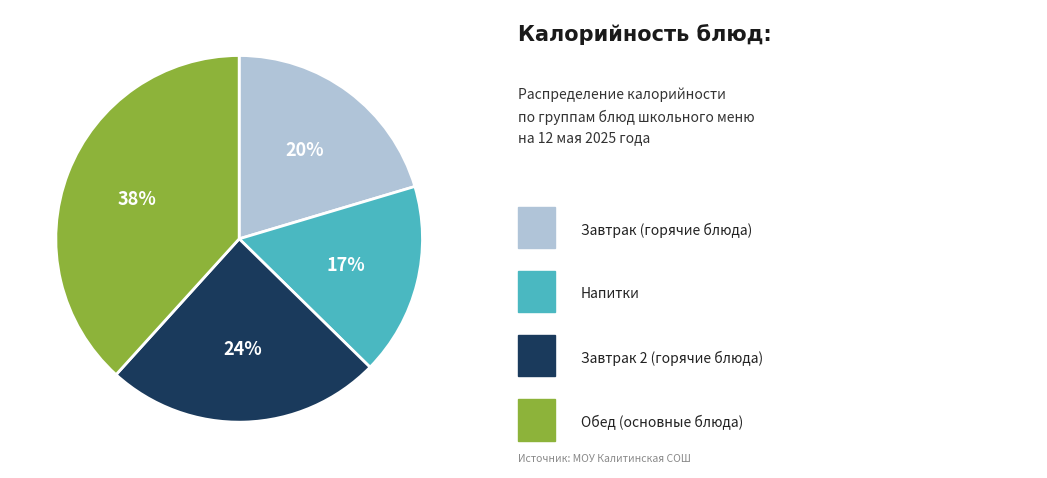

Count the number of slices in the pie.

4